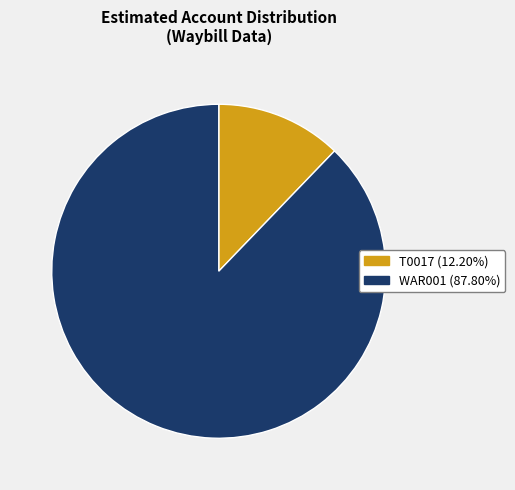

Does WAR001 account for over 50% of the chart?

Yes